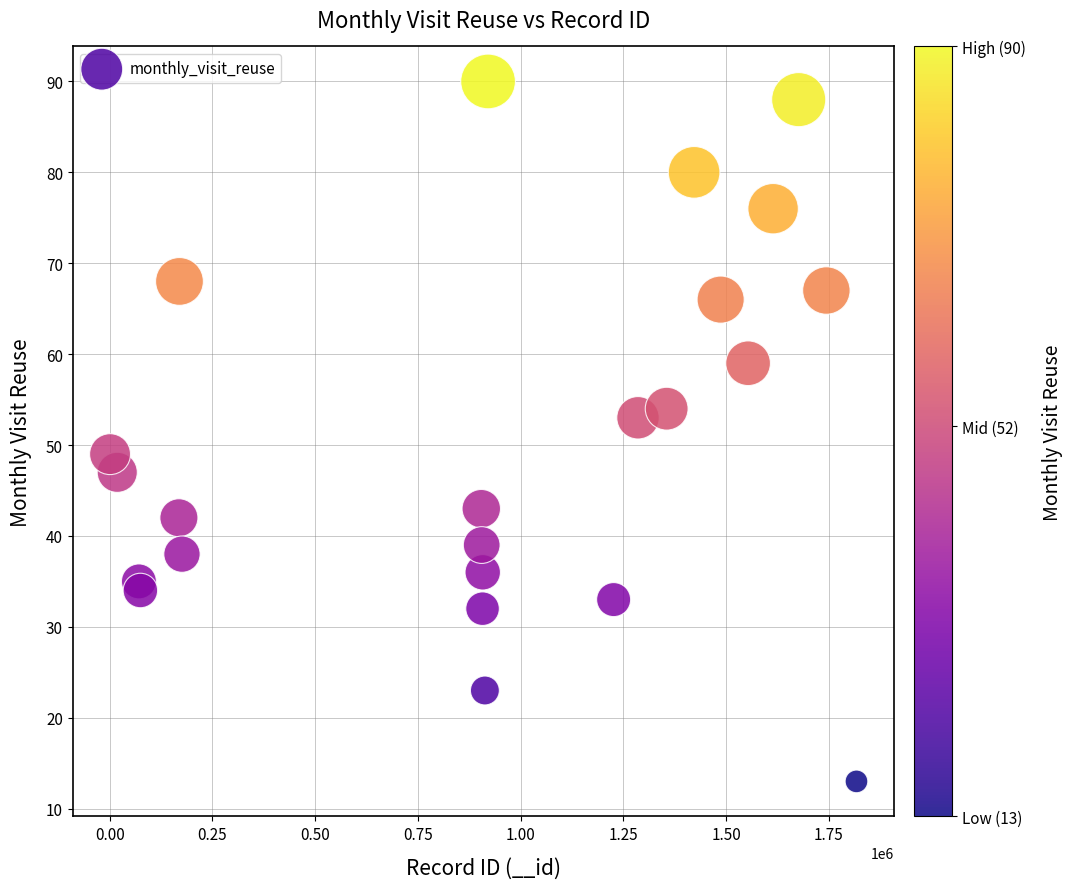

What is the range of Y values (max minus min)?

77